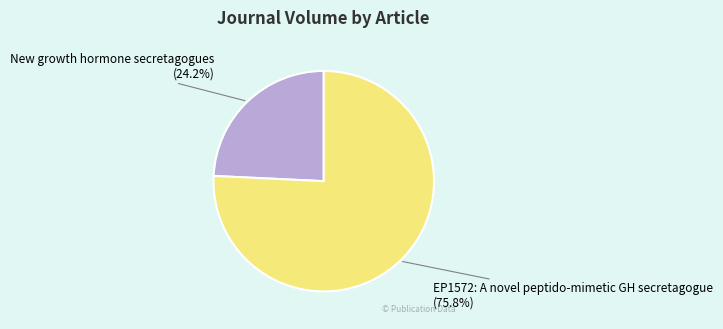

Which has a higher value, EP1572: A novel peptido-mimetic GH secretagogue or New growth hormone secretagogues?

EP1572: A novel peptido-mimetic GH secretagogue